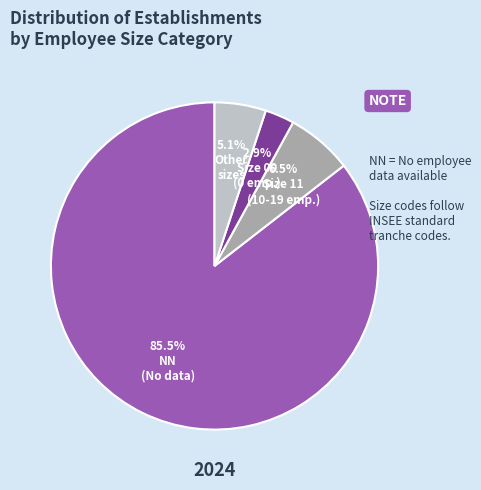

Is there a majority slice in this chart?

Yes